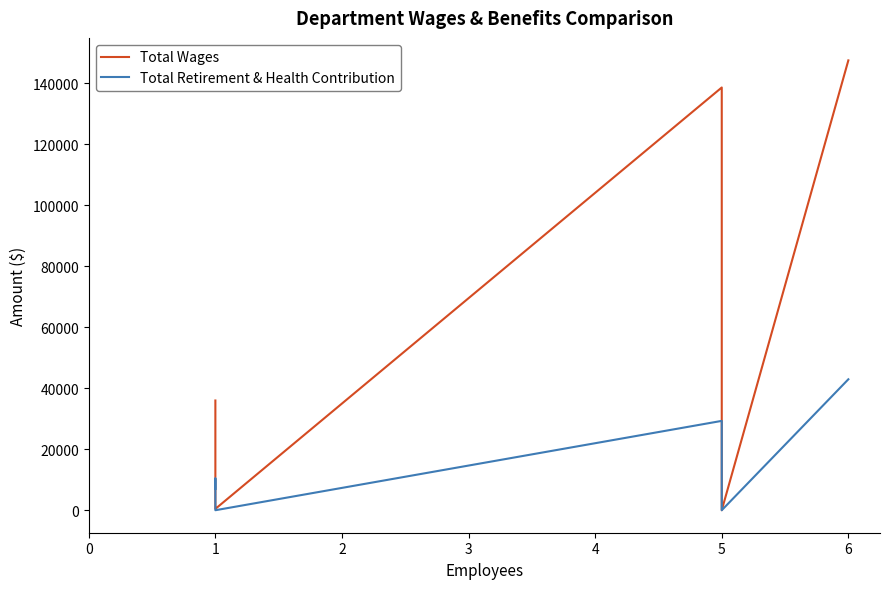

True or false: Total Wages has more than 0 interior local peaks.

True